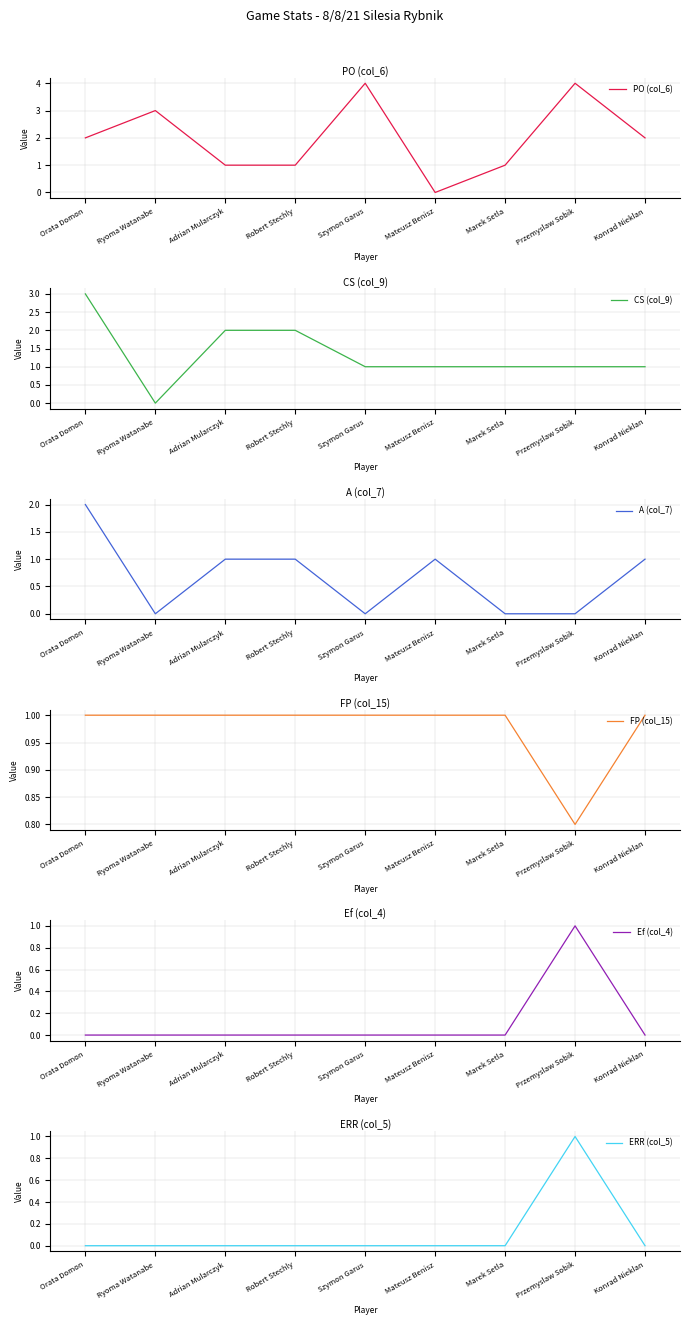

What is the sum of all PO (col_6) values?

18